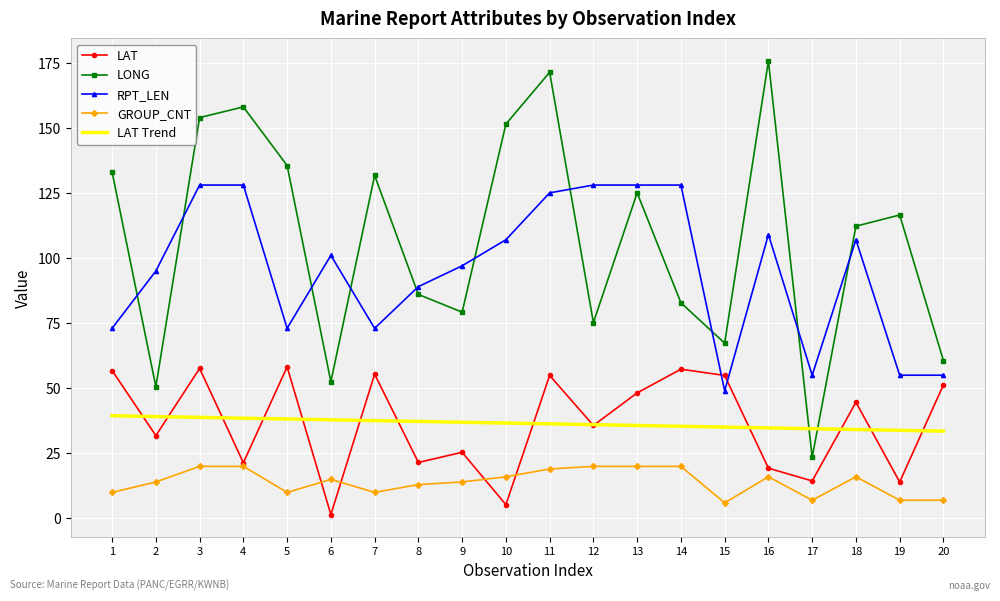

What value does the LAT Trend series have at 20?

33.5